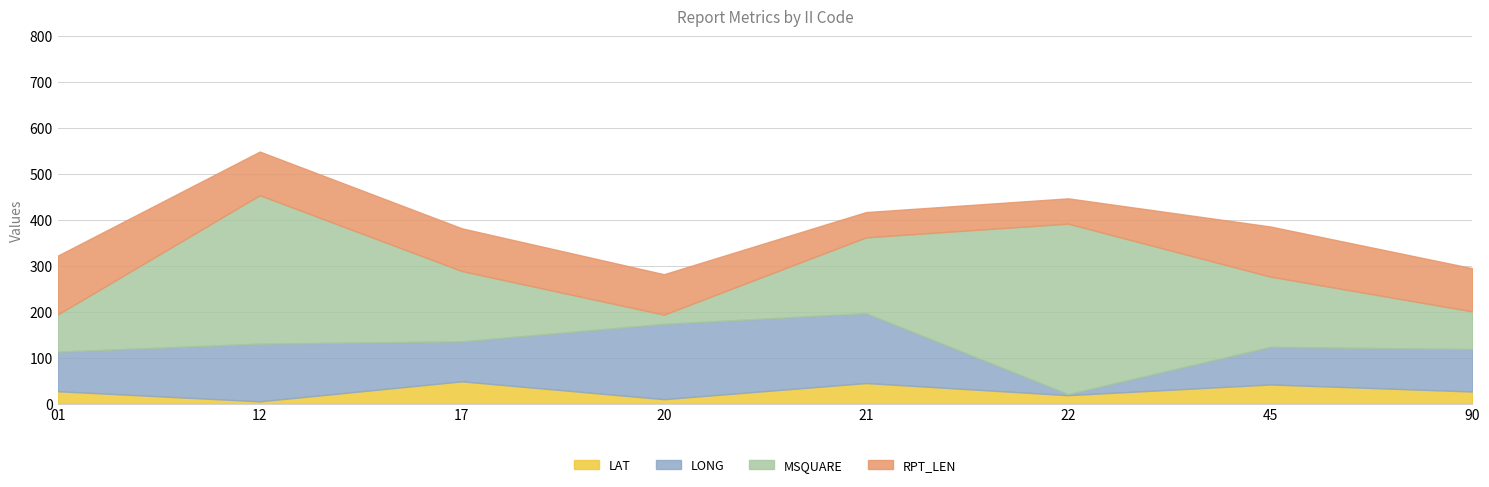

The LAT series shows 7.7 at 22. True or false?

False